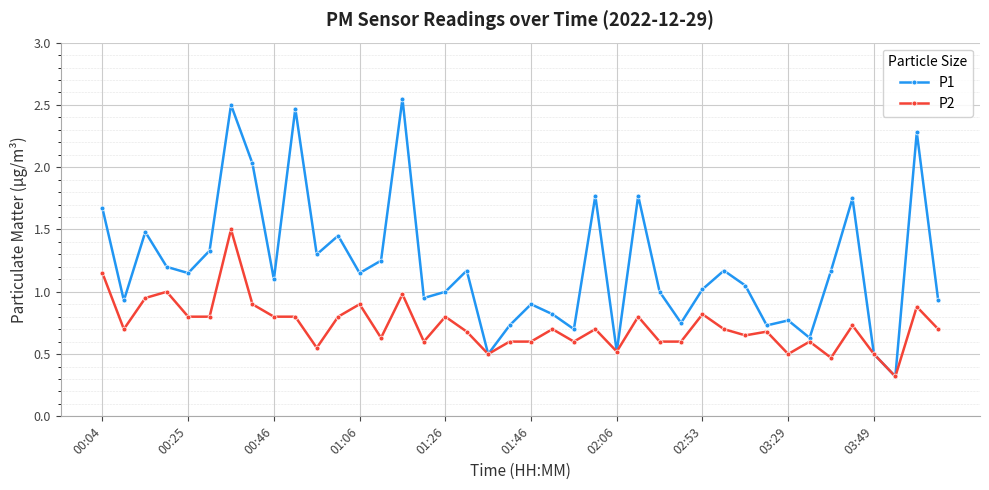

What is the smallest value displayed?

0.3